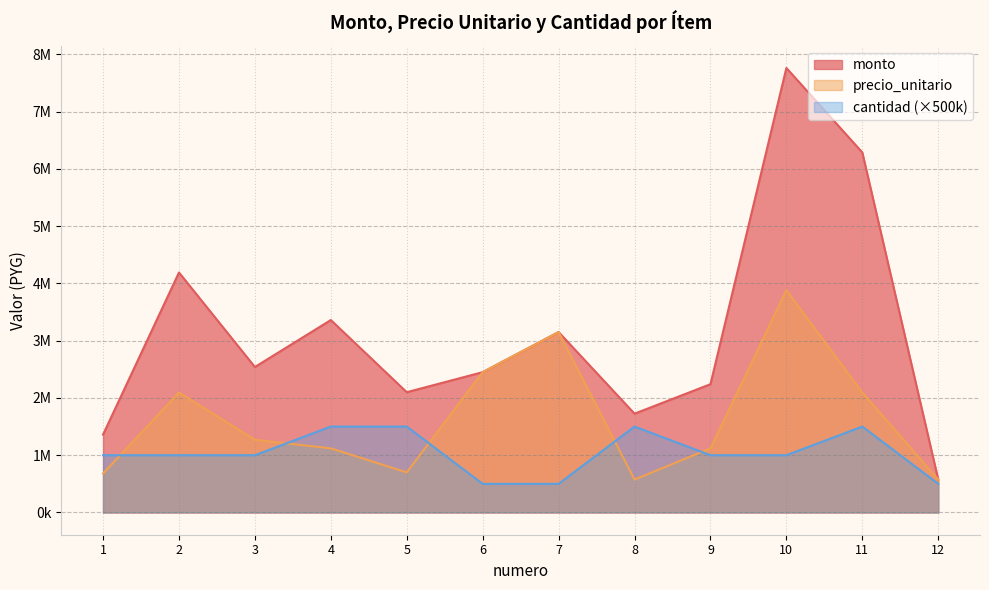

Reading left to right, list all the values displayed in this chart.

monto: 1=1360000	2=4190000	3=2540000	4=3360000	5=2100000	6=2450000	7=3150000	8=1725000	9=2240000	10=7760000	11=6285000	12=575000
precio_unitario: 1=680000	2=2095000	3=1270000	4=1120000	5=700000	6=2450000	7=3150000	8=575000	9=1120000	10=3880000	11=2095000	12=575000
cantidad: 1=1000000	2=1000000	3=1000000	4=1500000	5=1500000	6=500000	7=500000	8=1500000	9=1000000	10=1000000	11=1500000	12=500000